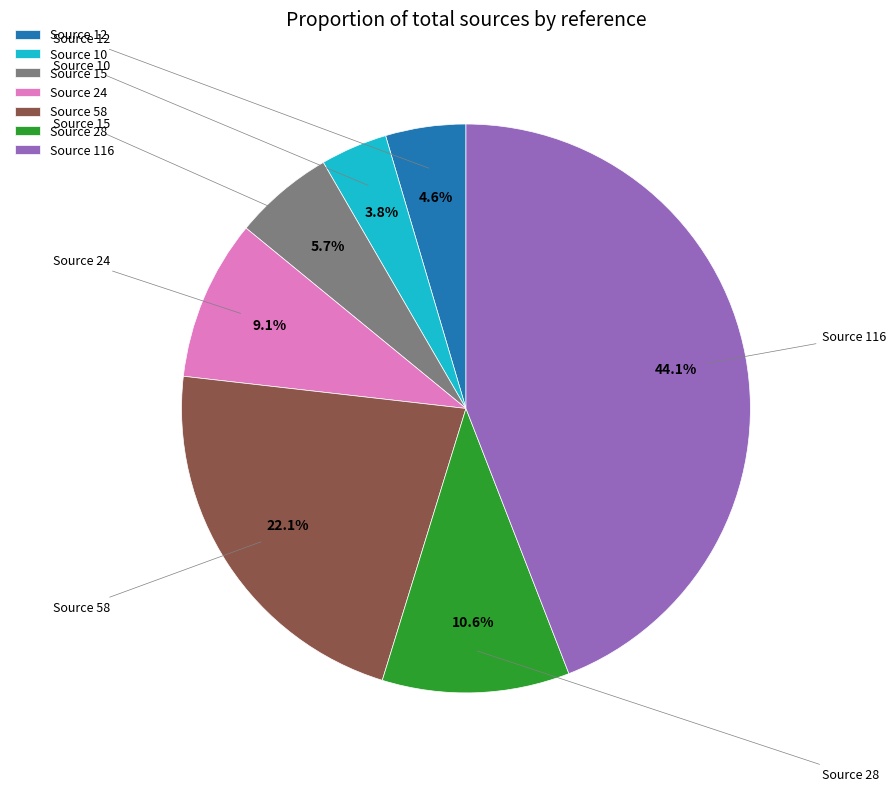

Does Source 12 account for over 50% of the chart?

No